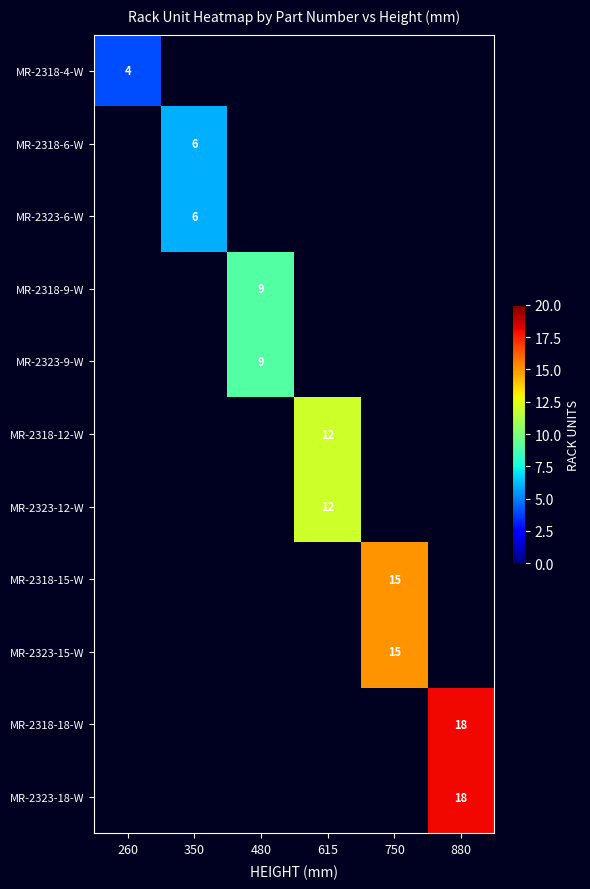

What is the smallest value displayed?

4.0